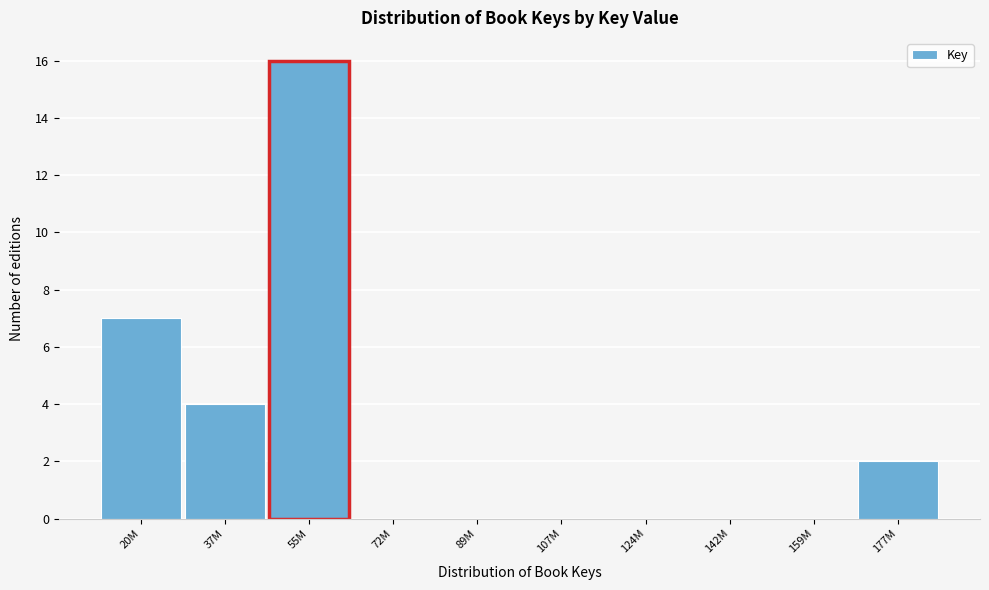

Reading right to left, list all the values displayed in this chart.

177M=2	159M=0	142M=0	124M=0	107M=0	89M=0	72M=0	55M=16	37M=4	20M=7